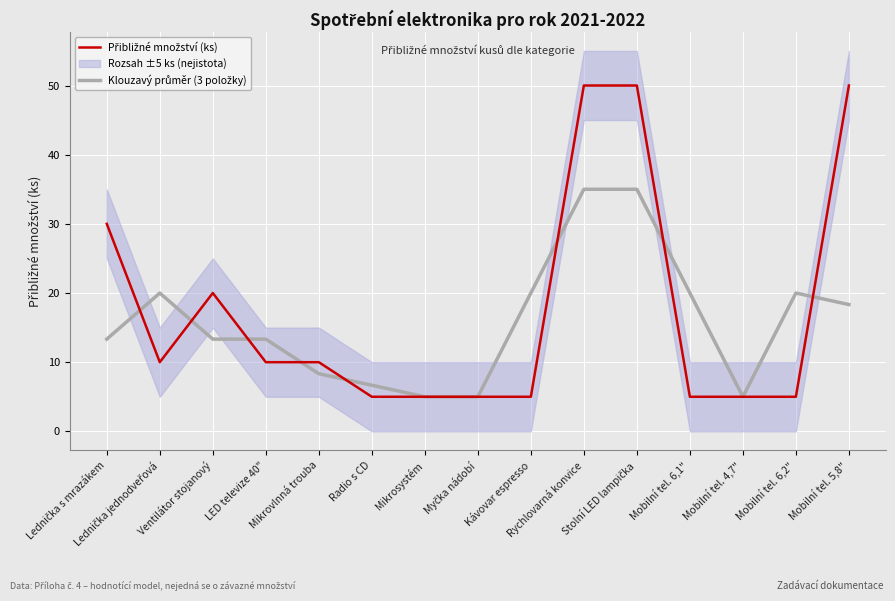

At which label does Přibližné množství (ks) reach its peak?

Rychlovarná konvice